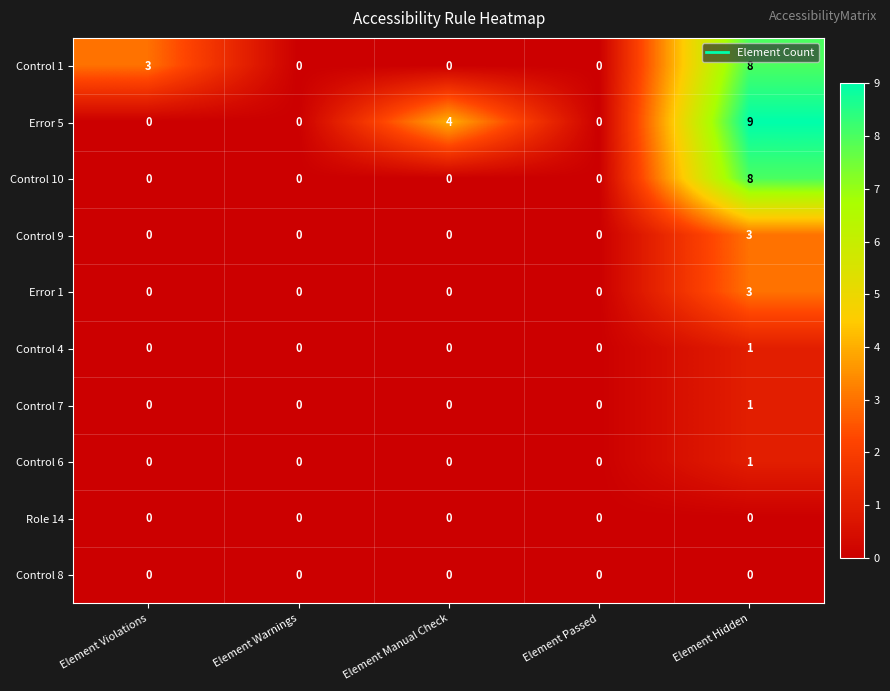

What is the difference between the highest and lowest values at Element Violations?

3